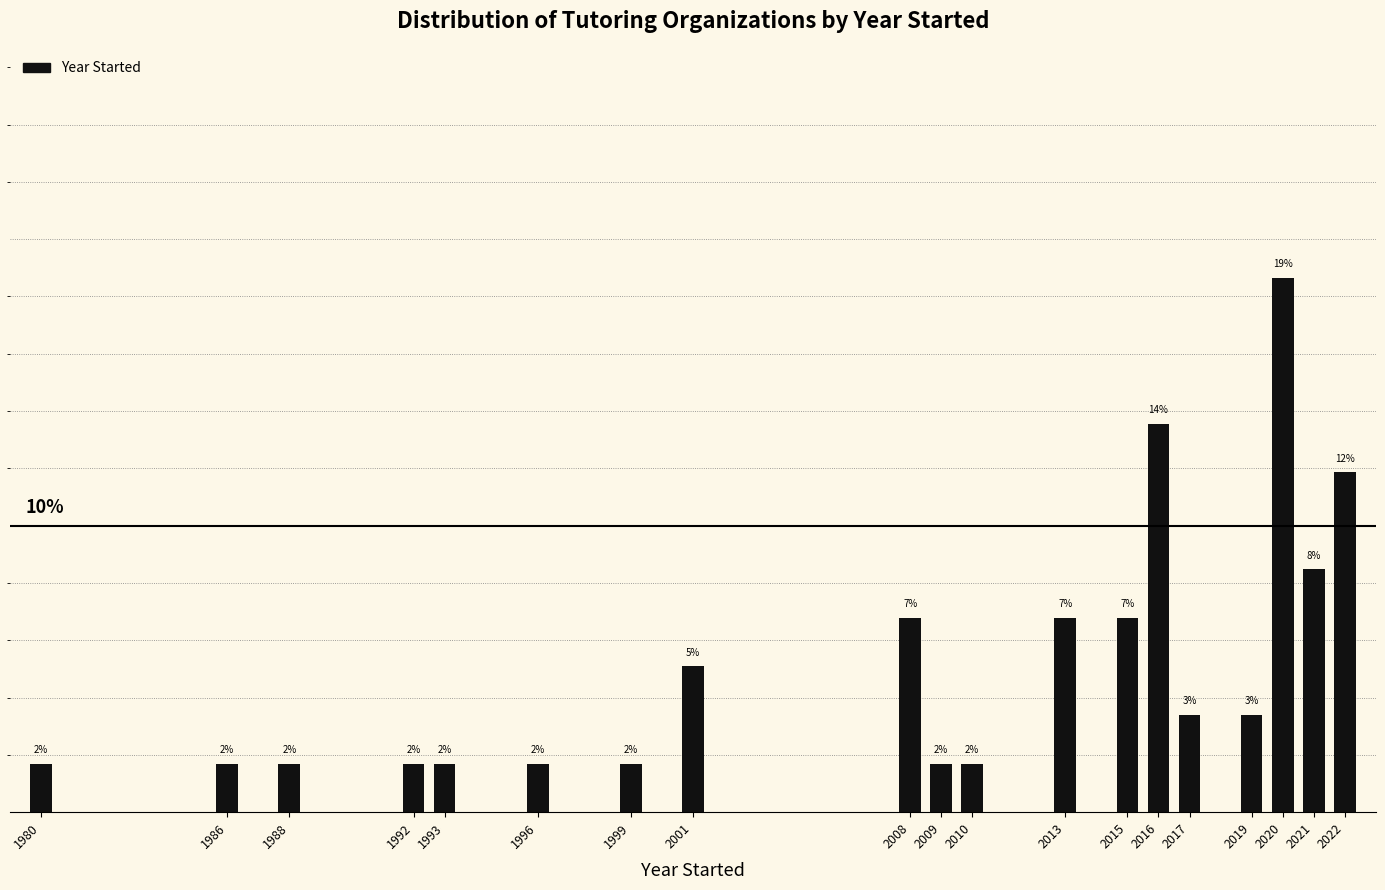

Are the bars horizontal?

No